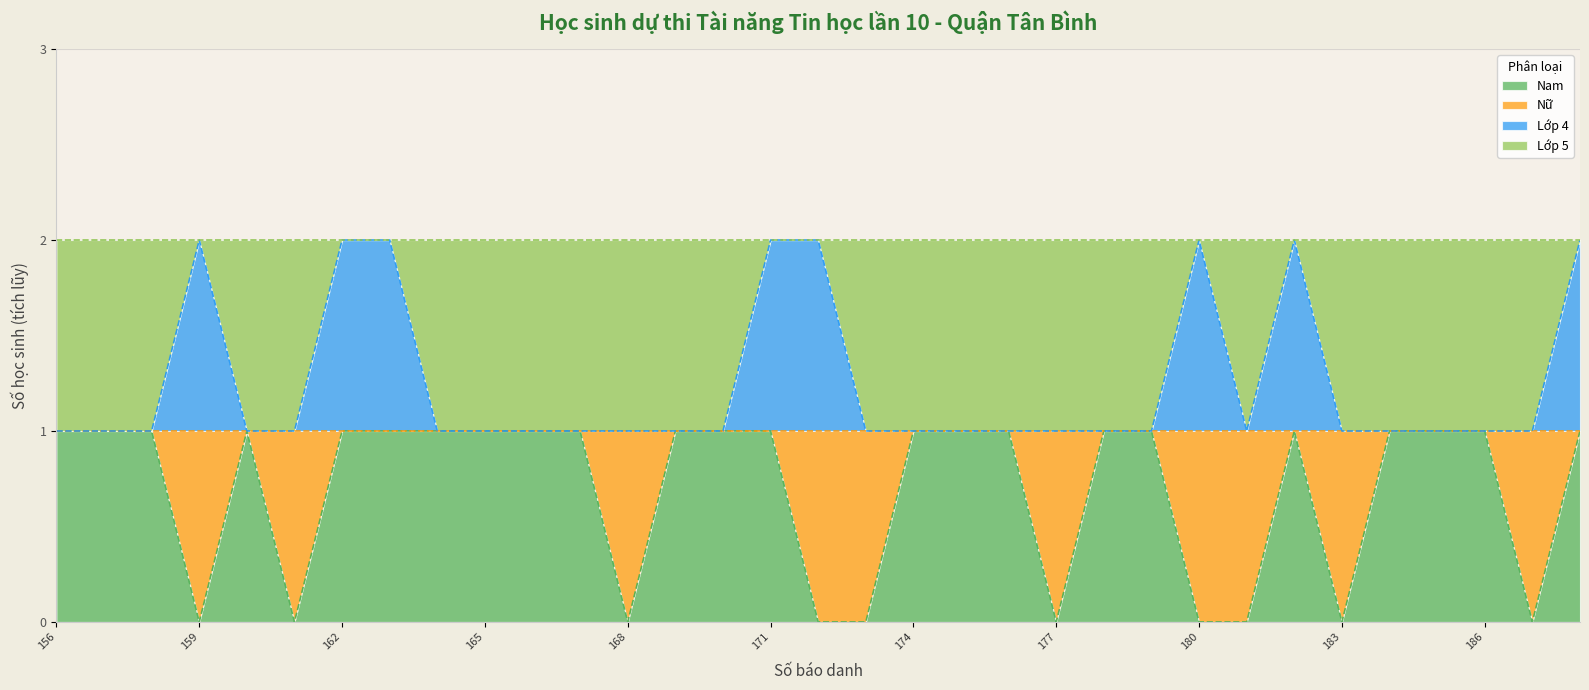

List the series in order of their overall mean, highest first.

Lớp 4, Nam